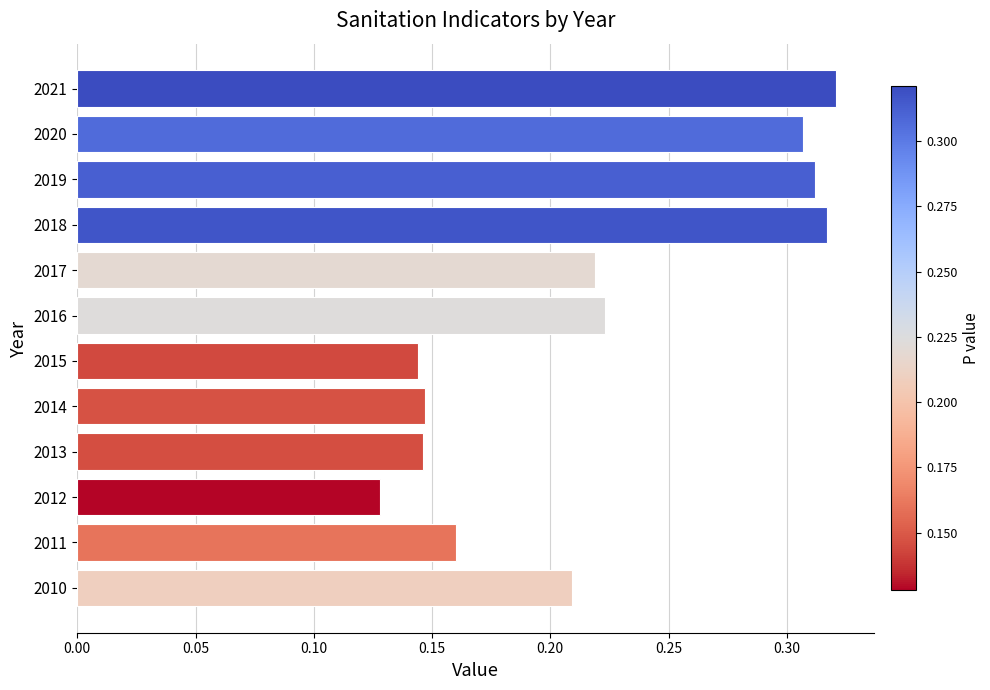

How many values are between 0 and 1?

12